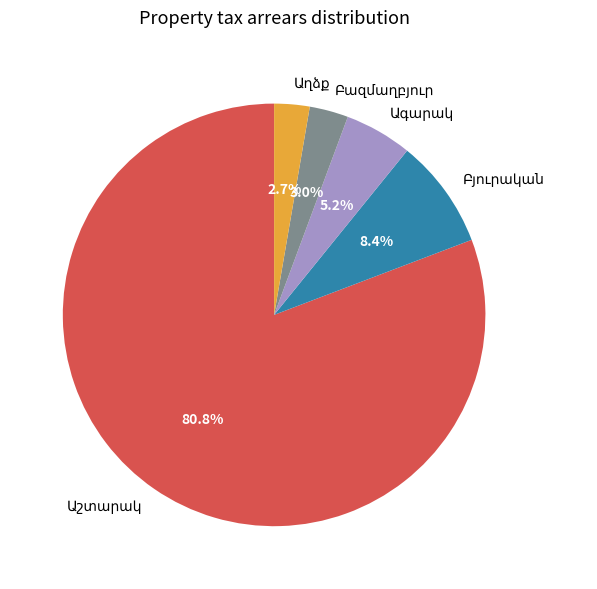

How many segments does this pie chart have?

5